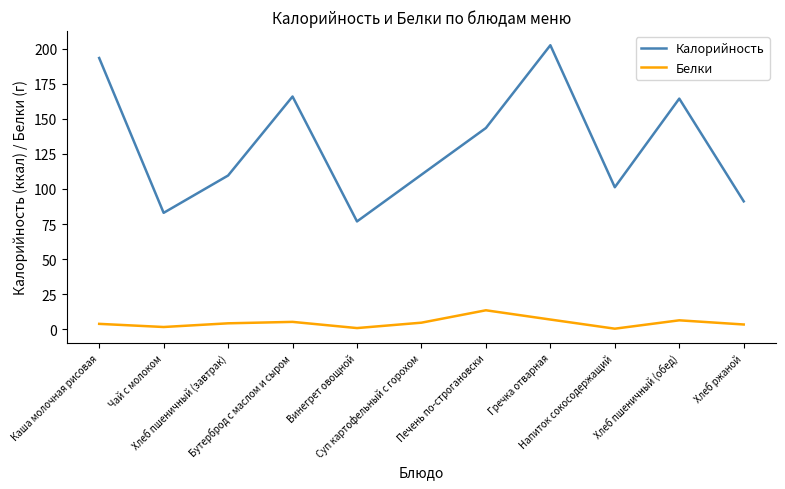

Is it true that Белки equals 0.9 at Винегрет овощной?

True